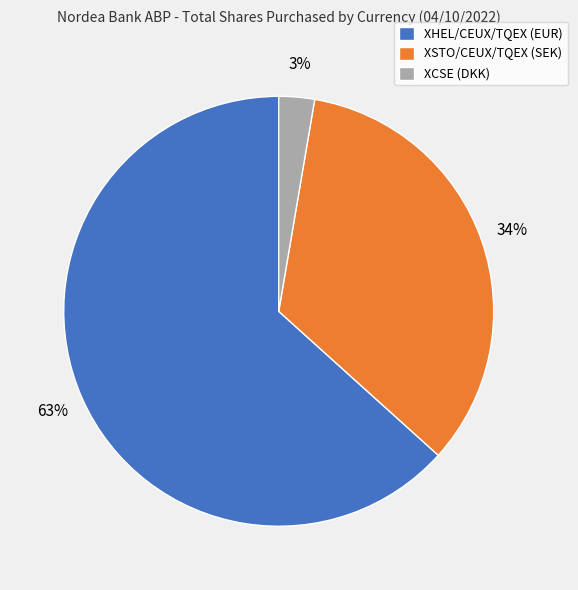

What percentage is the XCSE (DKK) slice, to the nearest percent?

3%